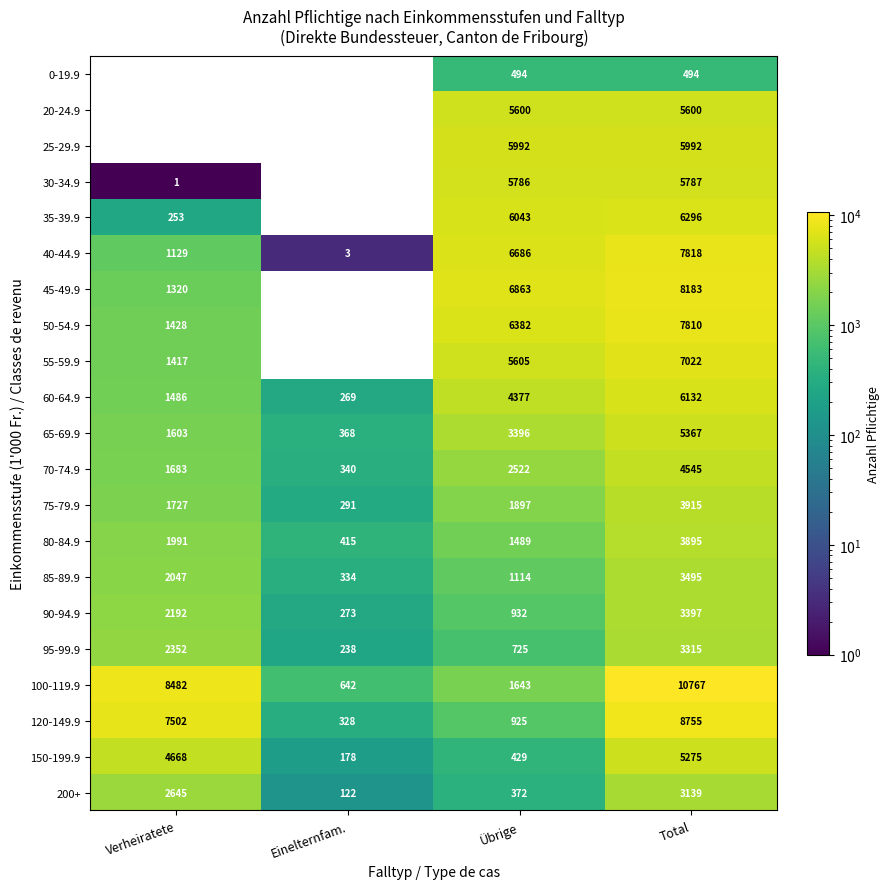

What value does the 0-19.9 series have at Übrige?

494